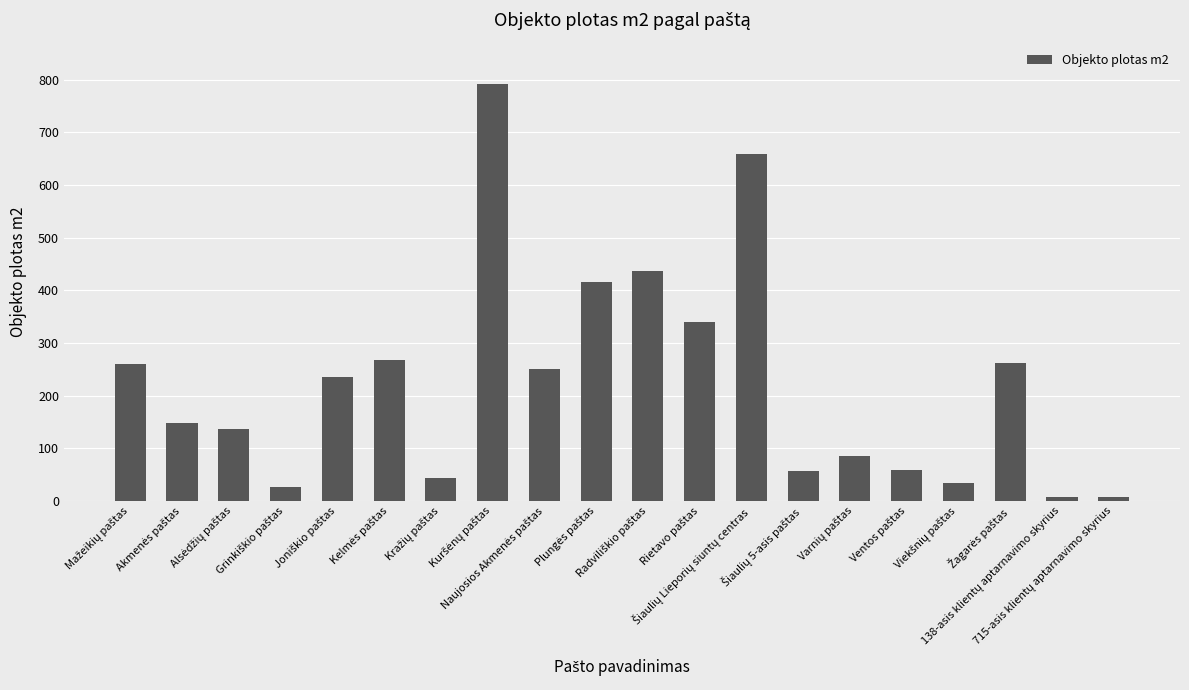

What is the maximum value shown in the chart?

791.0